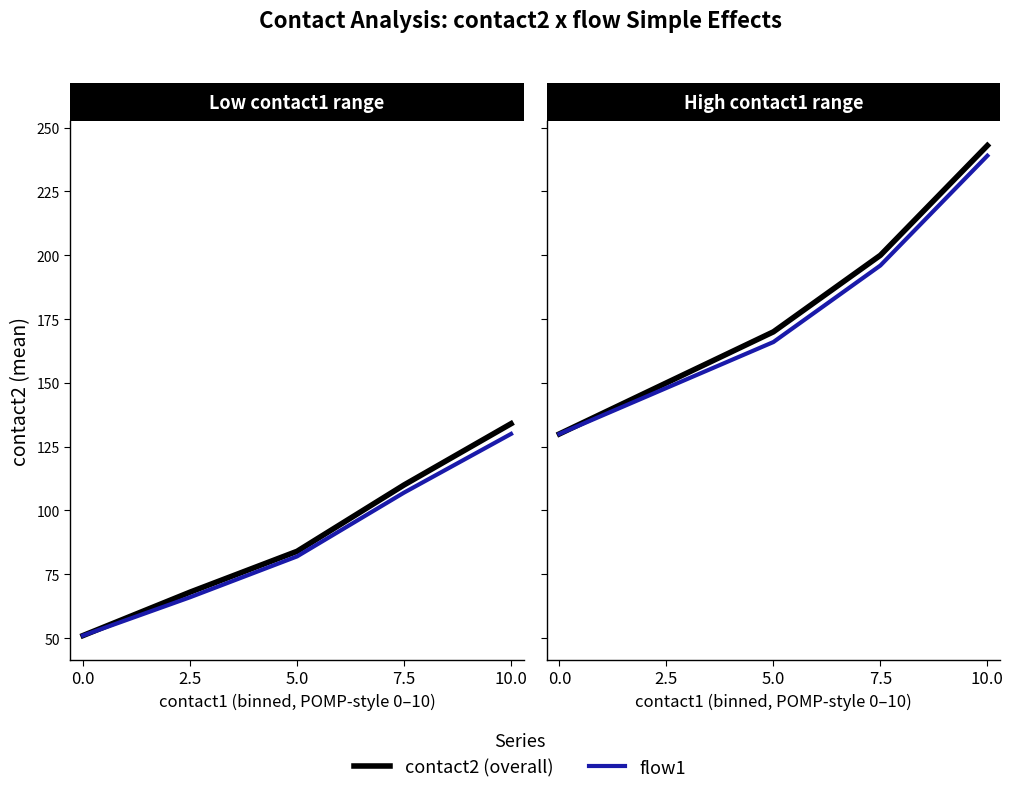

What is the maximum value for contact2 (overall)?

243